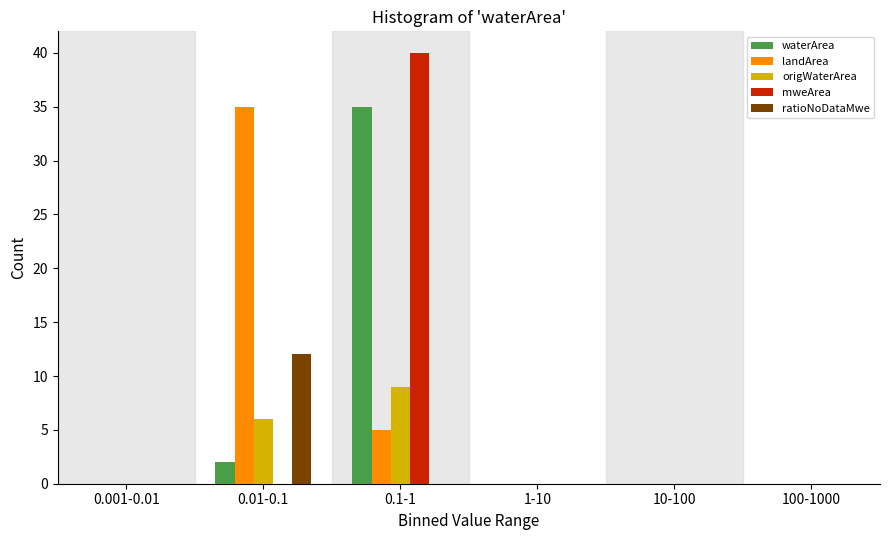

Reading left to right, extract all data points from this chart.

waterArea: 0.001-0.01=0	0.01-0.1=2	0.1-1=35	1-10=0	10-100=0	100-1000=0
landArea: 0.001-0.01=0	0.01-0.1=35	0.1-1=5	1-10=0	10-100=0	100-1000=0
origWaterArea: 0.001-0.01=0	0.01-0.1=6	0.1-1=9	1-10=0	10-100=0	100-1000=0
mweArea: 0.001-0.01=0	0.01-0.1=0	0.1-1=40	1-10=0	10-100=0	100-1000=0
ratioNoDataMwe: 0.001-0.01=0	0.01-0.1=12	0.1-1=0	1-10=0	10-100=0	100-1000=0